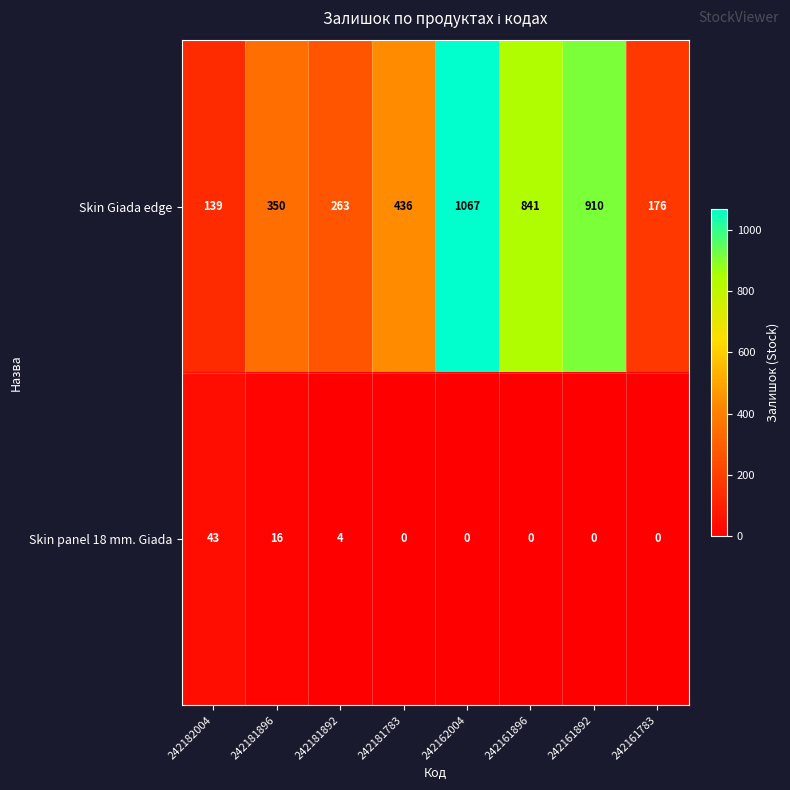

Reading left to right, extract all data points from this chart.

Skin Giada edge: 139	350	263	436	1067	841	910	176
Skin panel 18 mm. Giada: 43	16	4	0	0	0	0	0